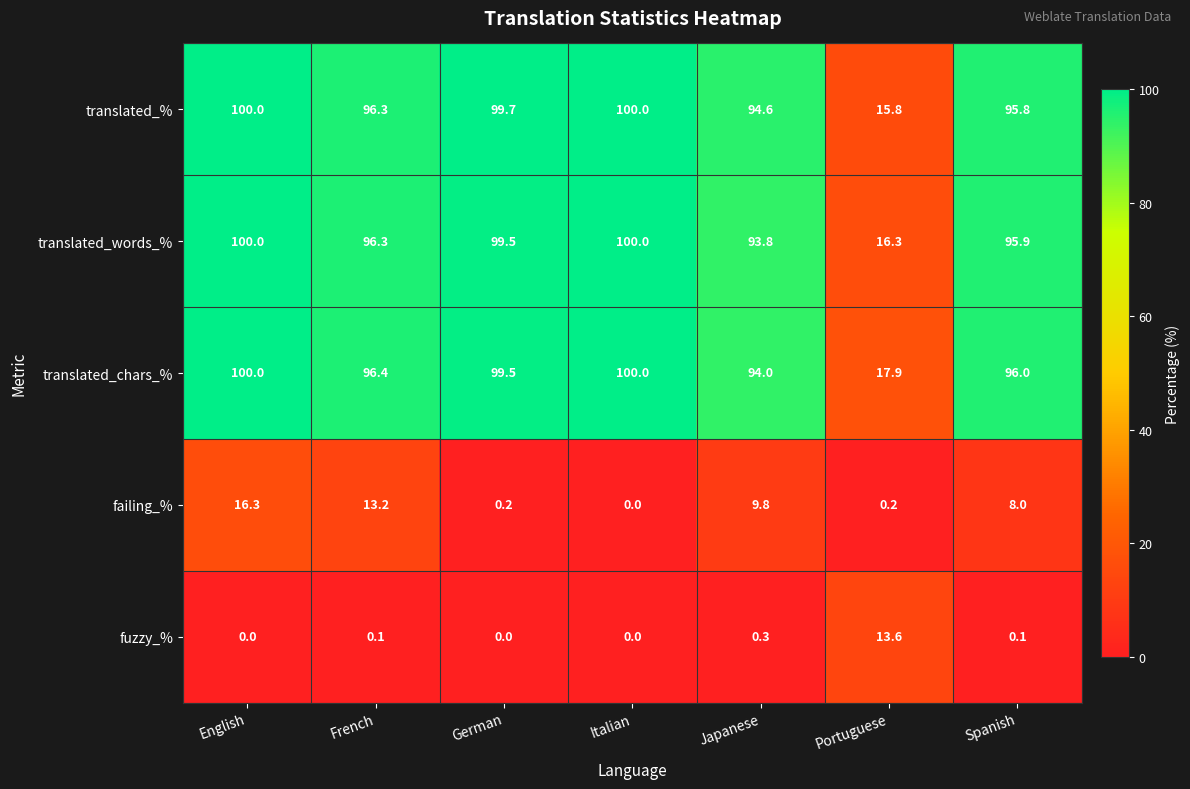

The translated_words_% series shows 158.0 at Spanish. True or false?

False